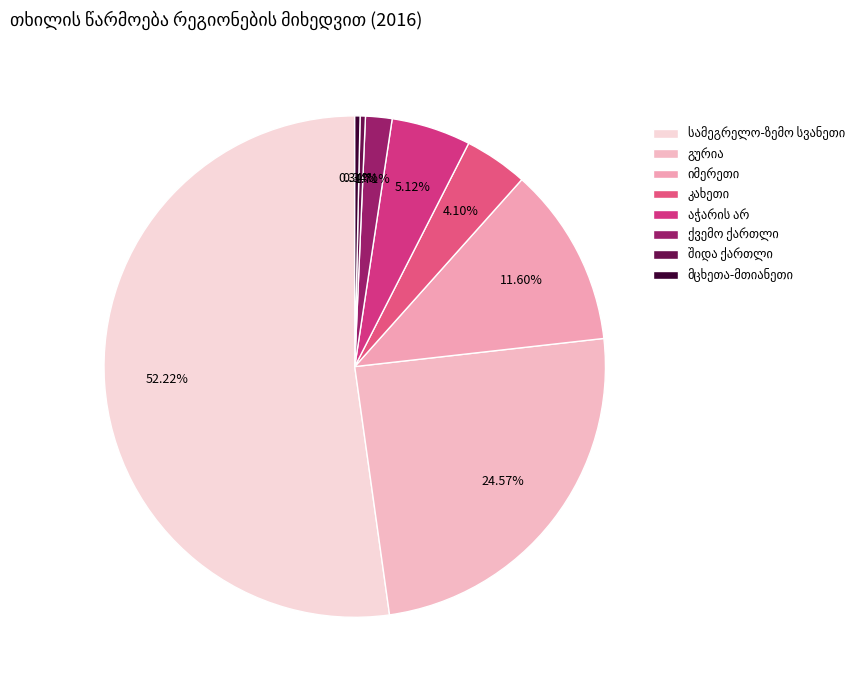

How many segments does this pie chart have?

8